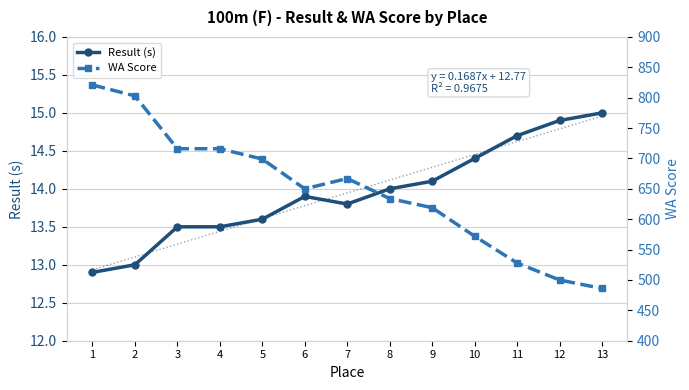

True or false: WA Score and Result (s) cross at least once.

False